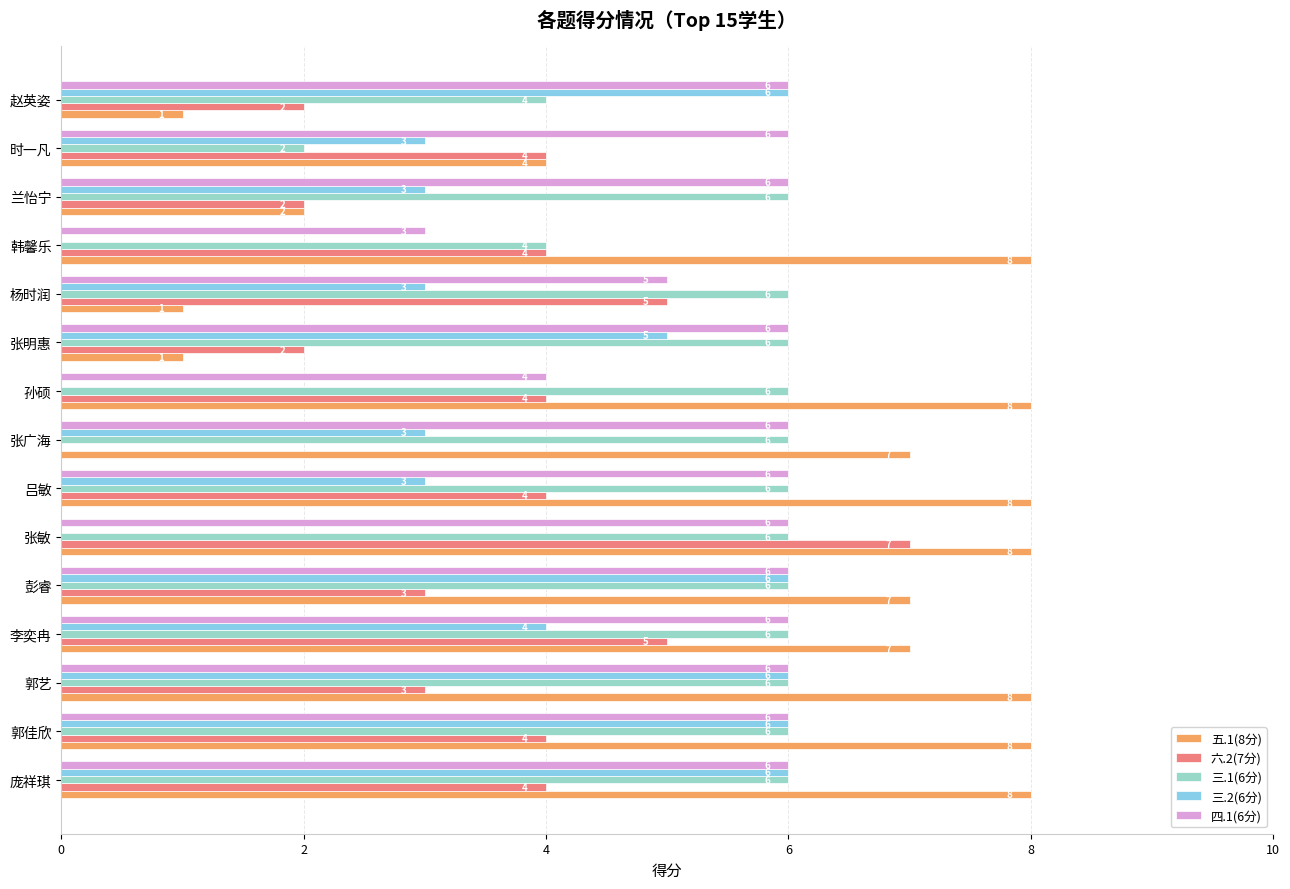

Where is 五.1(8分) nearest to the value 4?

时一凡